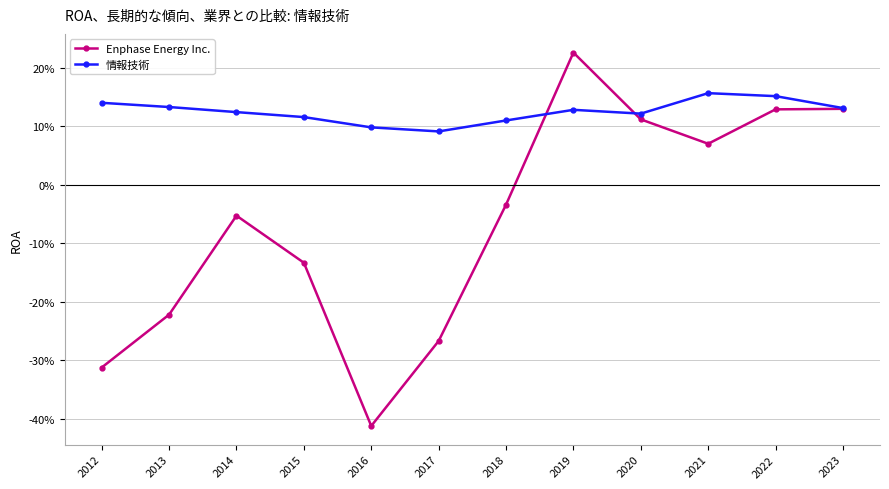

Does the chart display data point markers on the line(s)?

Yes